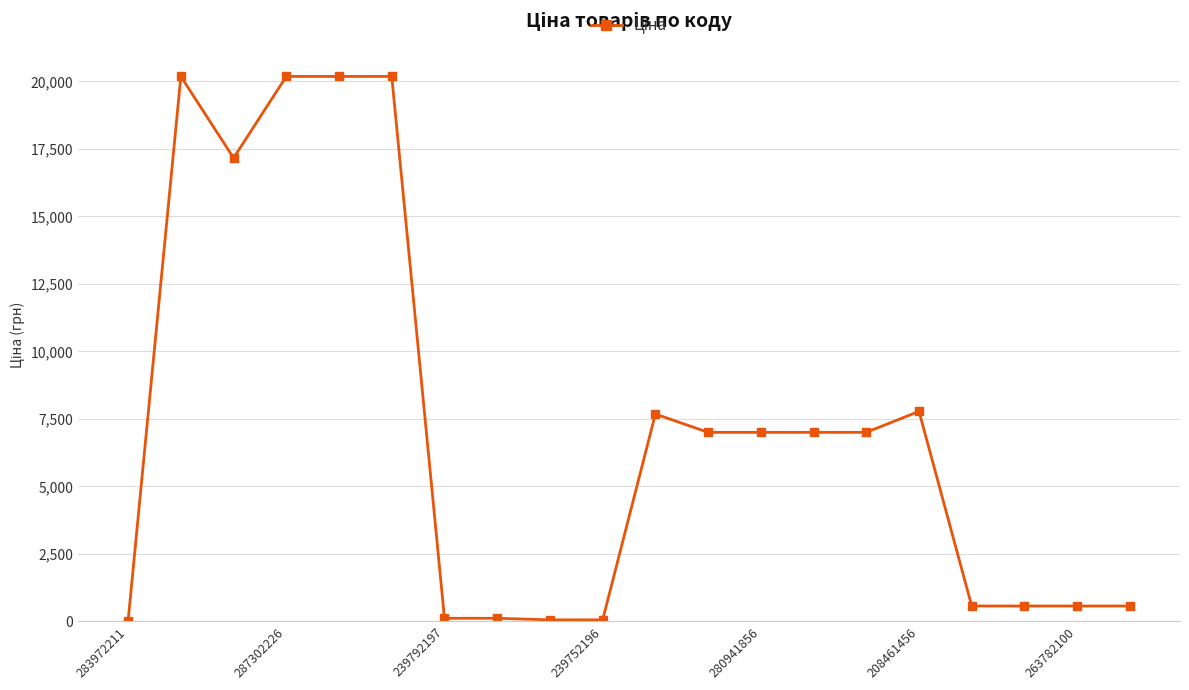

What is the value of the 19th point from the left?

570.2